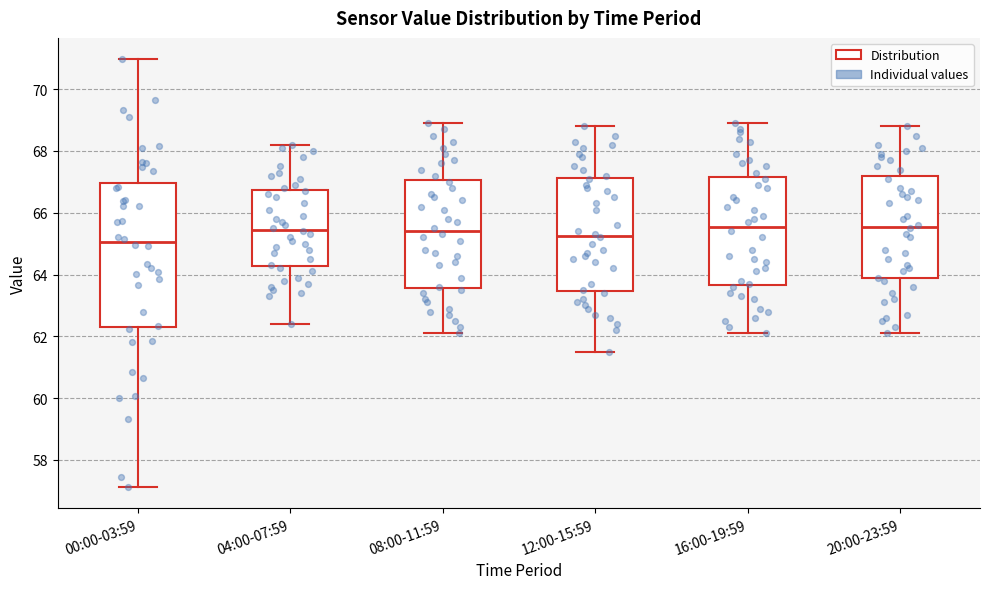

Reading left to right, transcribe this box plot: for each box, give where its median line is, the range the box spans, and where its two whiskers end, as read against the y-axis. The values are not printed on the chart, so give them approximately, as read against the axis.

00:00-03:59: median 65.0, box 62.4 to 67.0, whiskers 57.2 to 71.0
04:00-07:59: median 65.4, box 64.2 to 66.8, whiskers 62.4 to 68.2
08:00-11:59: median 65.4, box 63.6 to 67.0, whiskers 62.2 to 69.0
12:00-15:59: median 65.2, box 63.4 to 67.2, whiskers 61.6 to 68.8
16:00-19:59: median 65.6, box 63.6 to 67.2, whiskers 62.2 to 69.0
20:00-23:59: median 65.6, box 63.8 to 67.2, whiskers 62.2 to 68.8